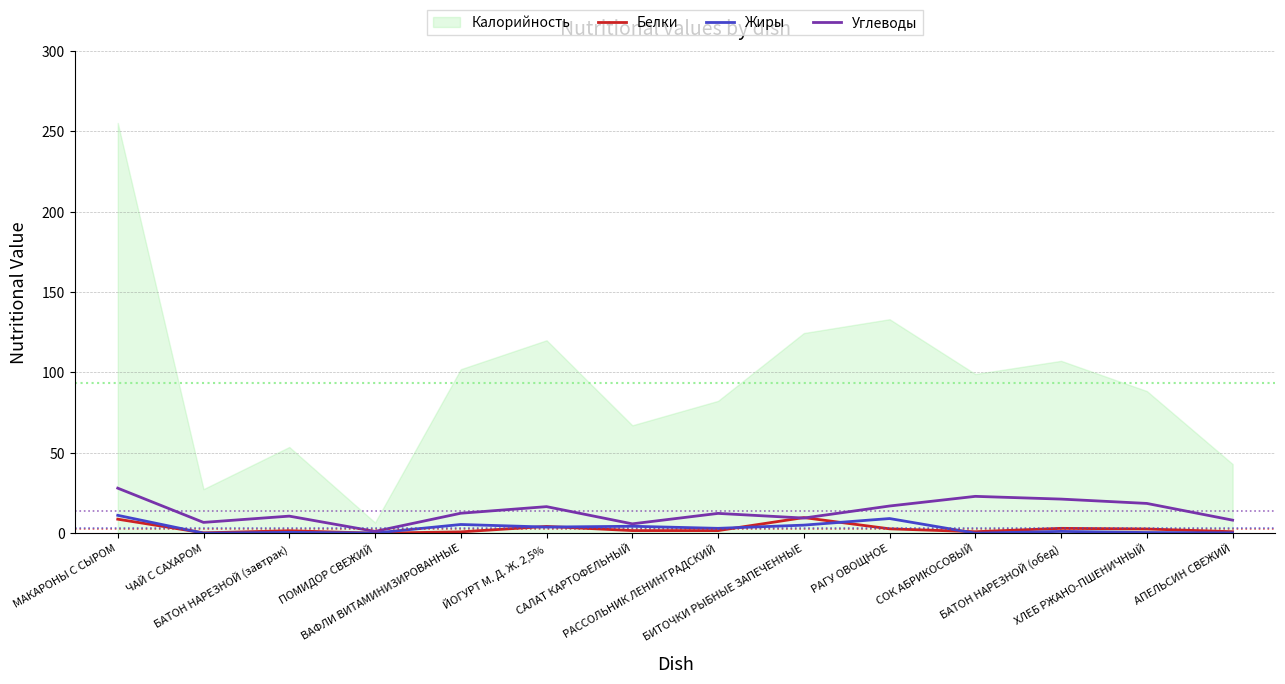

What is the label of the 5th point from the right?

РАГУ ОВОЩНОЕ